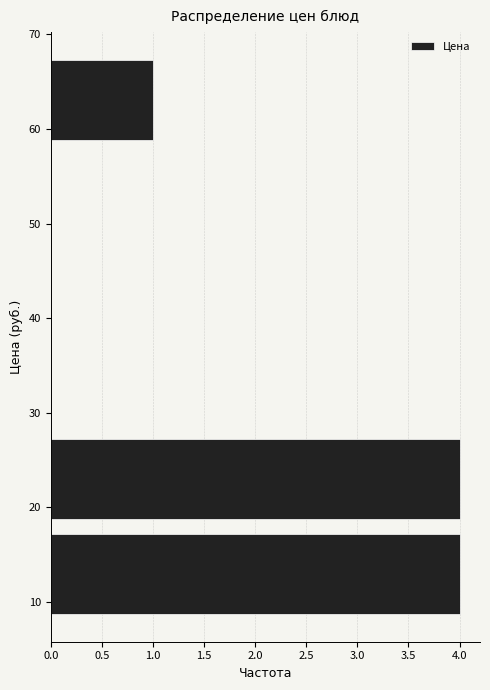

What is the length of the bar covering 58 to 68 on the y-axis? Neither the bar edges nor the lengths are printed on the chart, so give them approximately, as read against the axes.

1